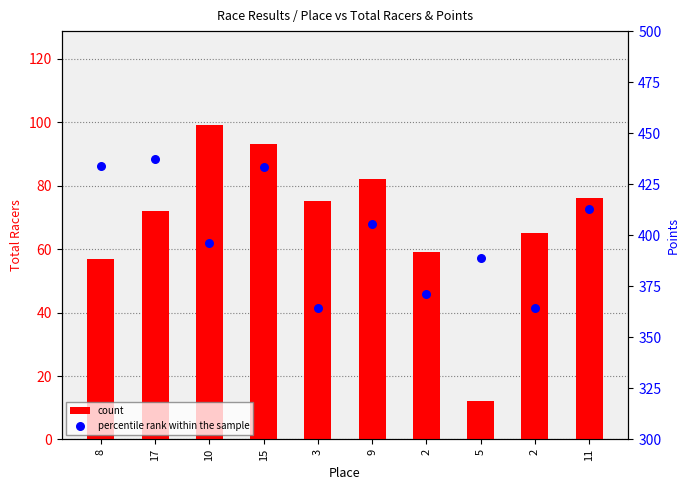

Is the value of count at 17 greater than the value of percentile rank within the sample at 11?

No